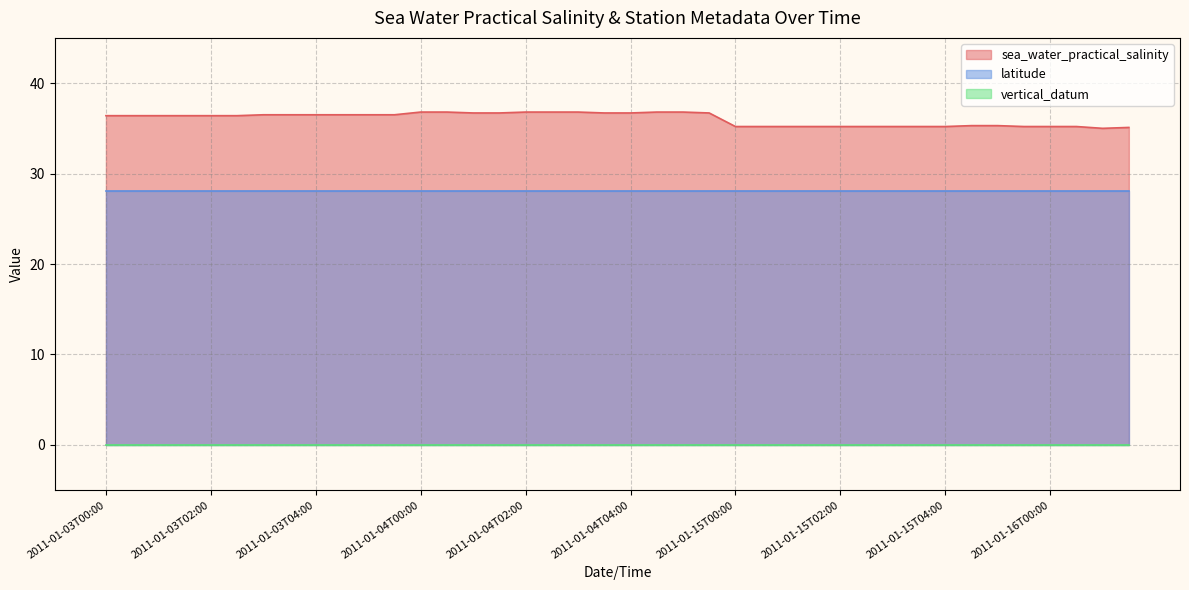

What is the label of the 4th point from the right?

2011-01-16T00:00